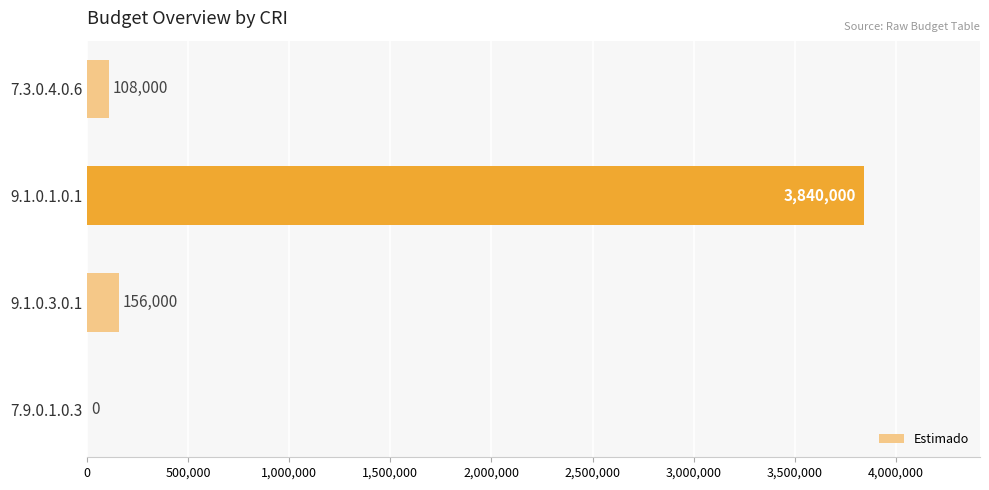

What is the sum of the values at 9.1.0.1.0.1 and 7.9.0.1.0.3?

3840000